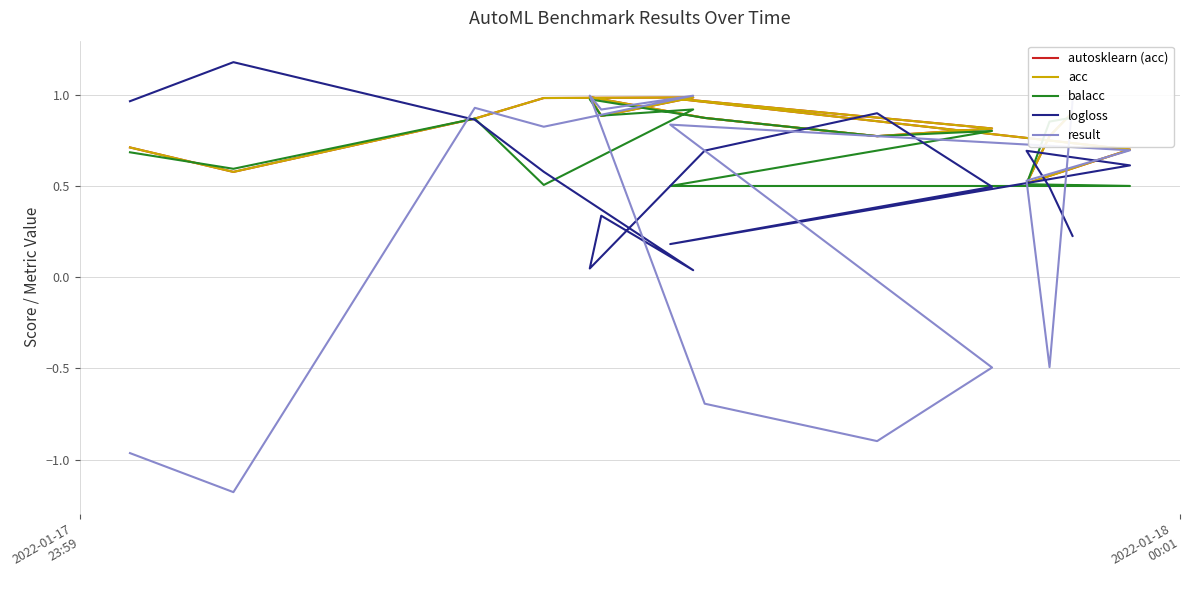

Reading left to right, extract all data points from this chart.

autosklearn (acc): 0.7	0.6	0.9	1.0	1.0	0.9	1.0	0.9	0.8	0.8	1.0	0.7	0.5	0.8	0.9
acc: 0.7	0.6	0.9	1.0	1.0	0.9	1.0	0.9	0.8	0.8	1.0	0.7	0.5	0.8	0.9
balacc: 0.7	0.6	0.9	0.5	0.9	0.9	1.0	0.9	0.8	0.8	0.5	0.5	0.5	0.9	0.9
logloss: 1.0	1.2	0.9	0.6	0.0	0.3	0.0	0.7	0.9	0.5	0.2	0.6	0.7	0.5	0.2
result: -1.0	-1.2	0.9	0.8	1.0	0.9	1.0	-0.7	-0.9	-0.5	0.8	0.7	0.5	-0.5	1.0